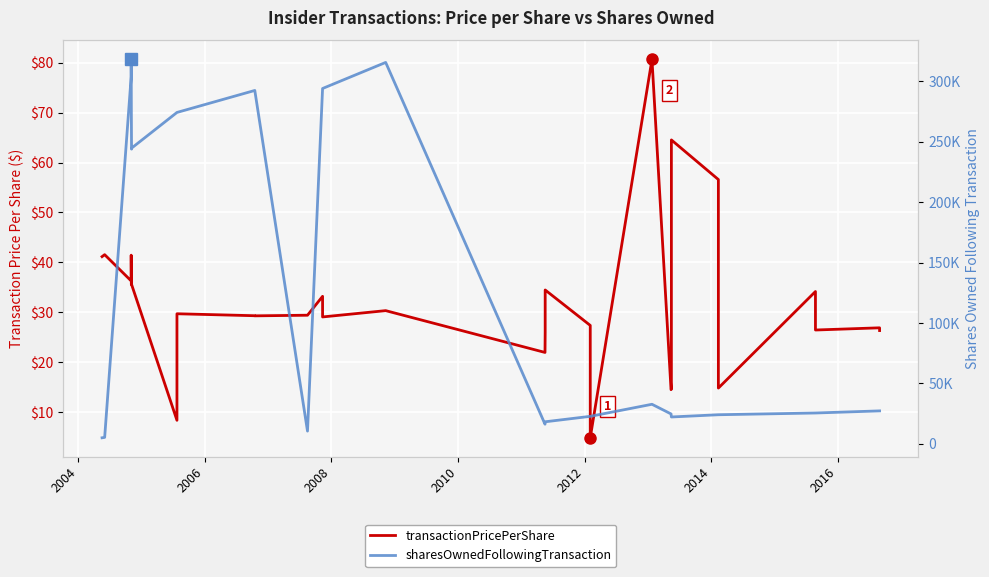

What is the sum of all sharesOwnedFollowingTransaction values?

4113807.0